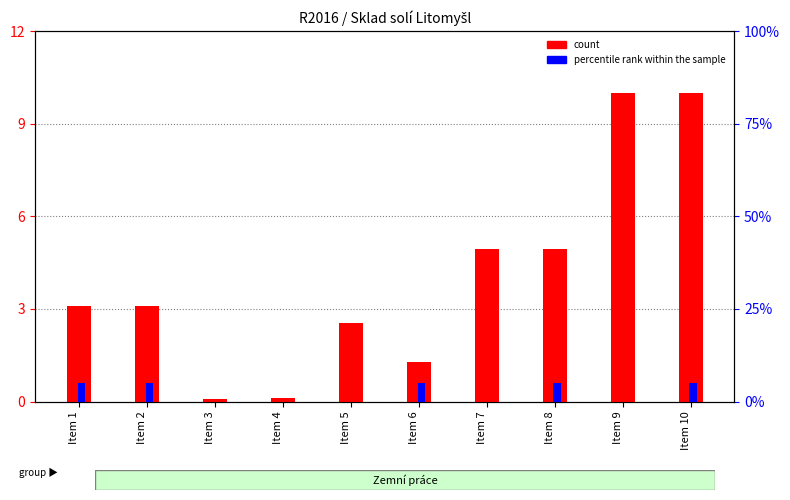

What are all the series names shown in the legend?

count, percentile rank within the sample